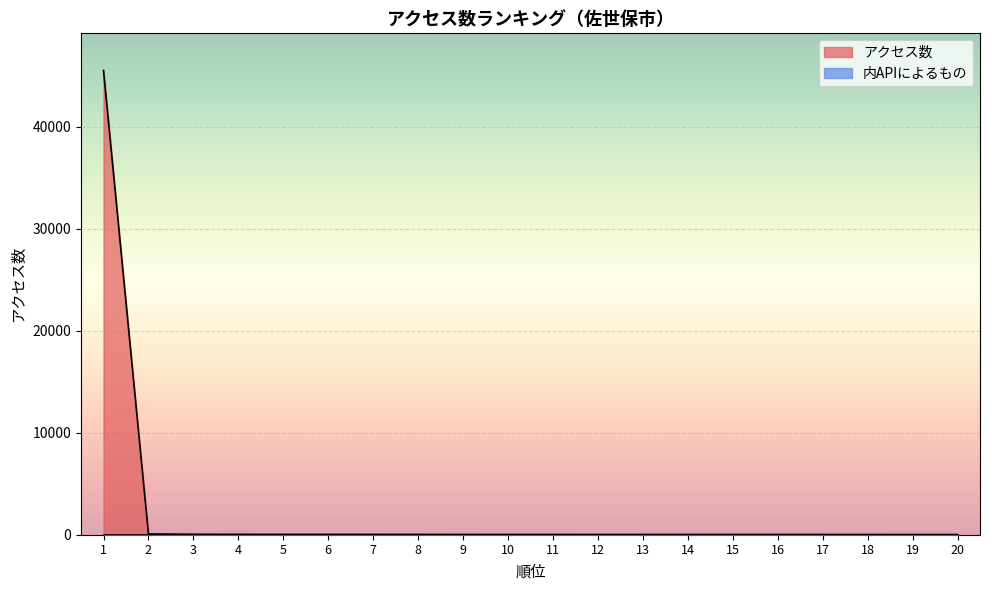

True or false: there are more than 1 points higher than both neighbors.

False